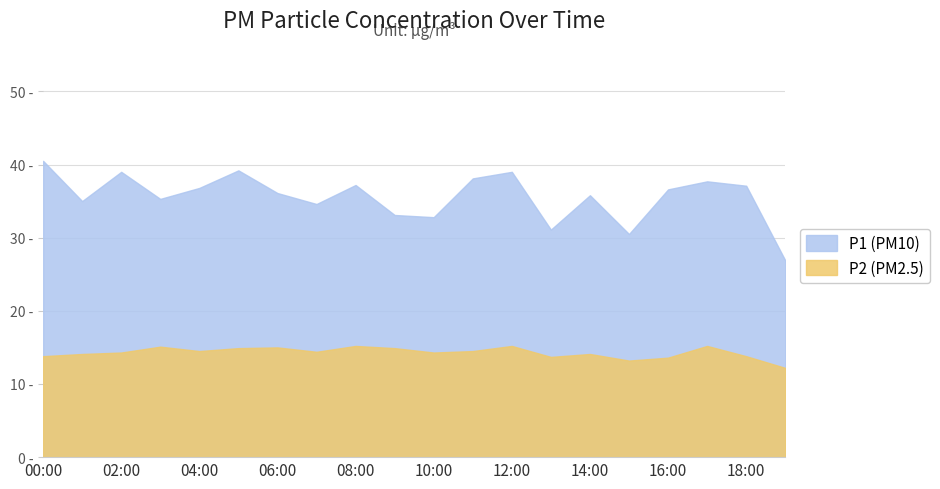

What is the difference between the maximum and minimum values in the P1 series?

13.6